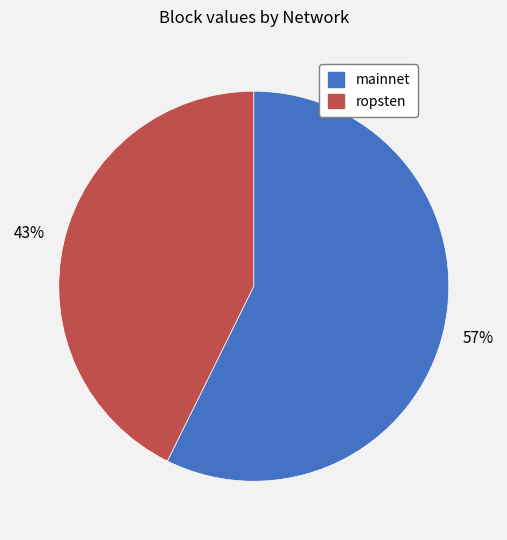

To the nearest percent, what is the average slice percentage?

50%